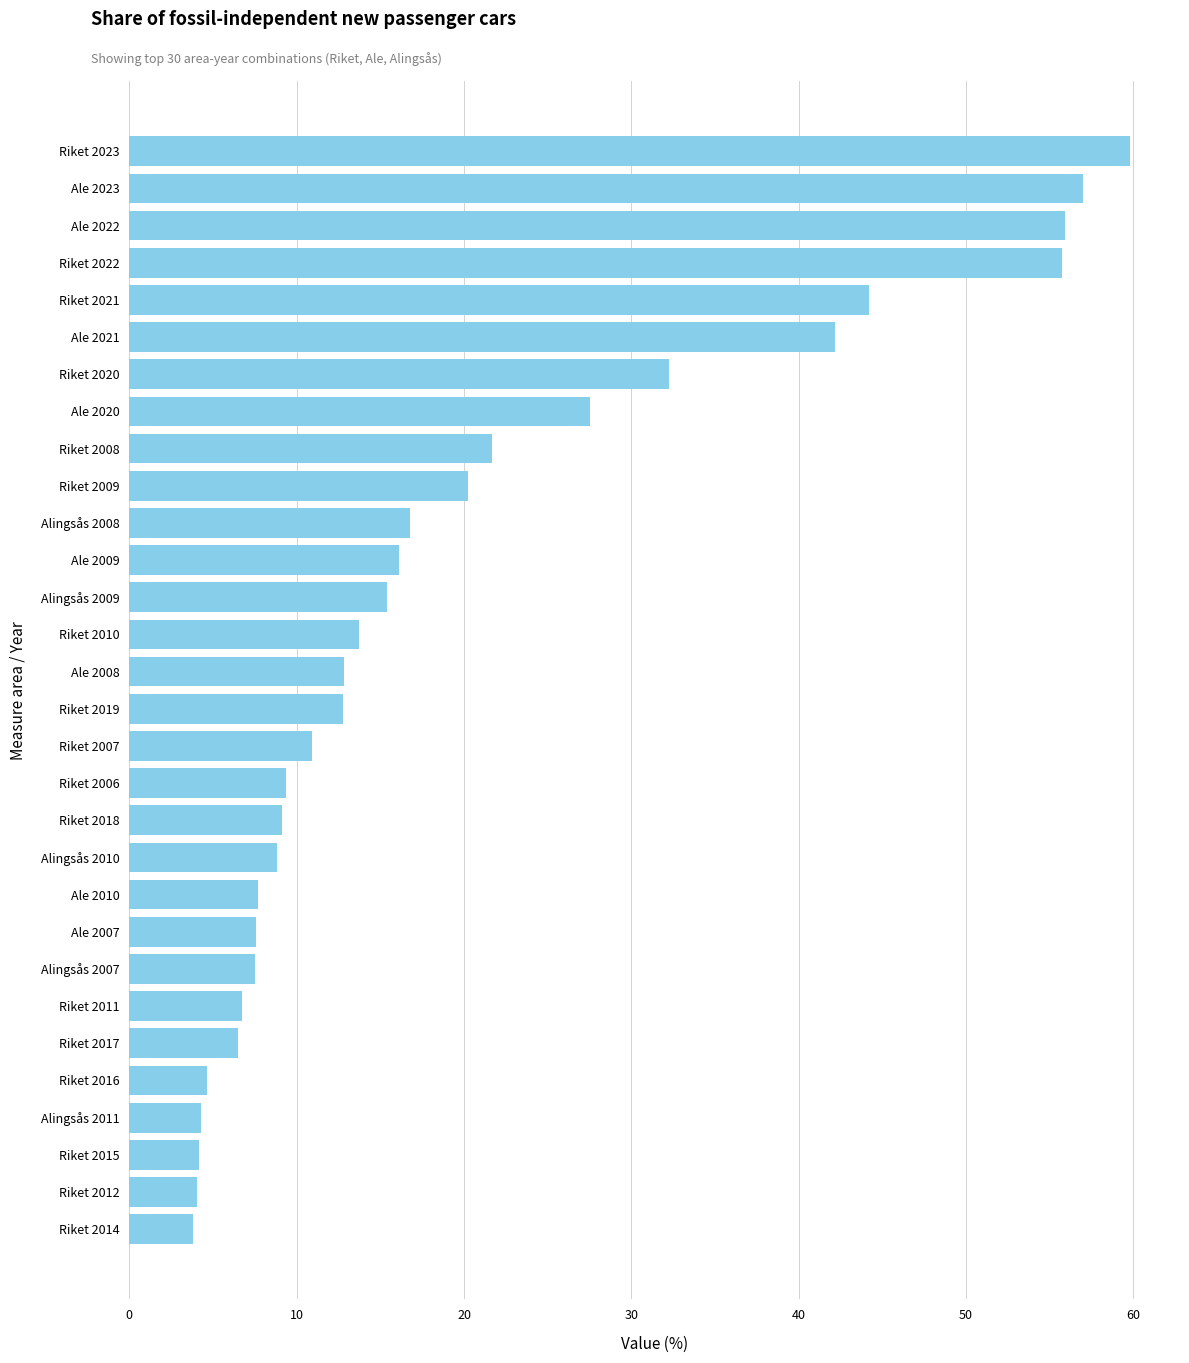

At which label is the value closest to 31?

Riket 2020